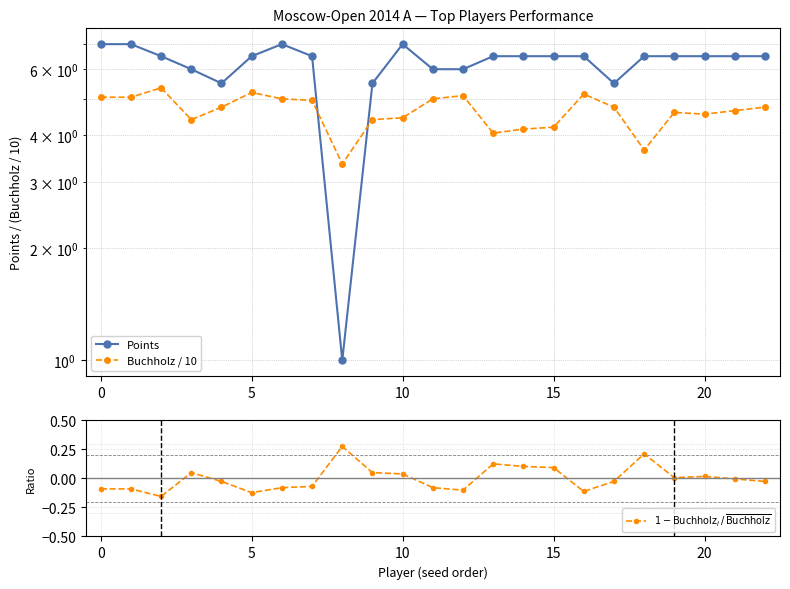

The value of Points at 7 is 9.0. True or false?

False